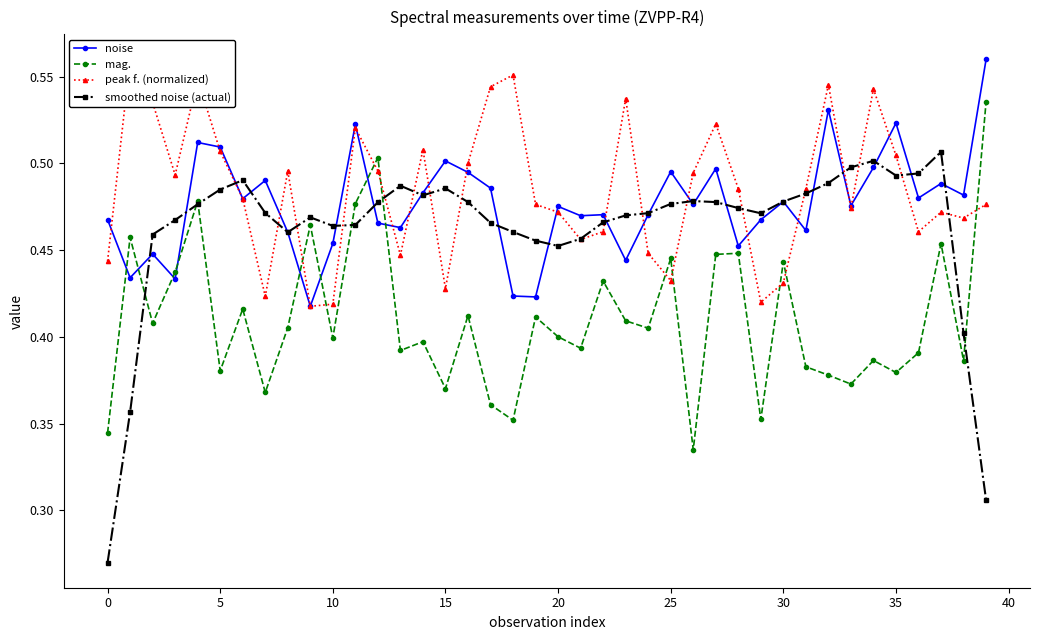

How many mag. values are between 0 and 1?

40